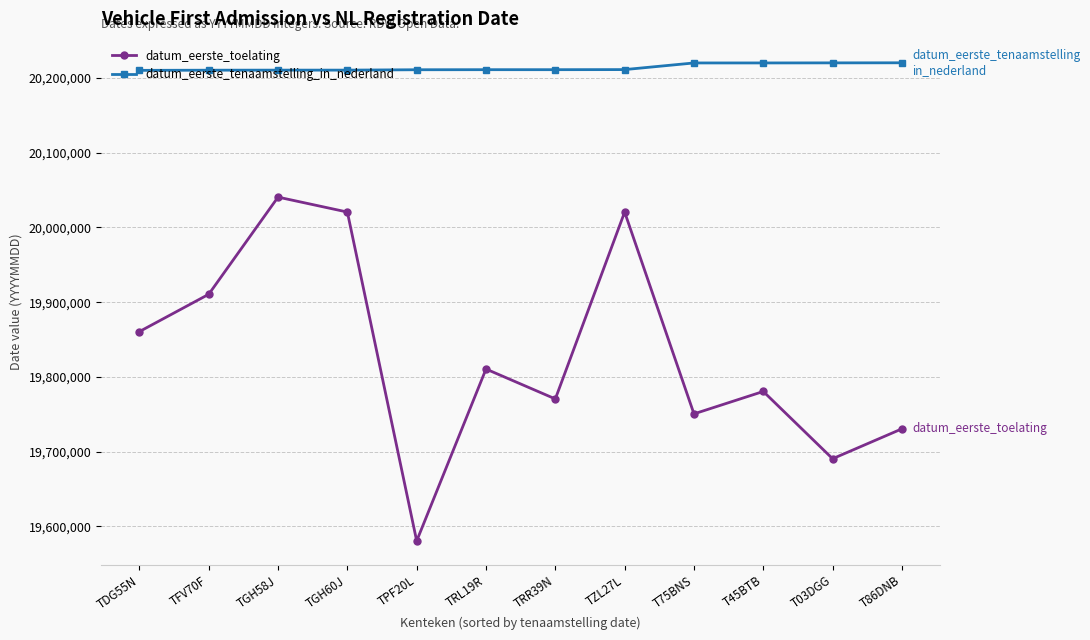

At which category does datum_eerste_toelating reach its first local valley?

TPF20L